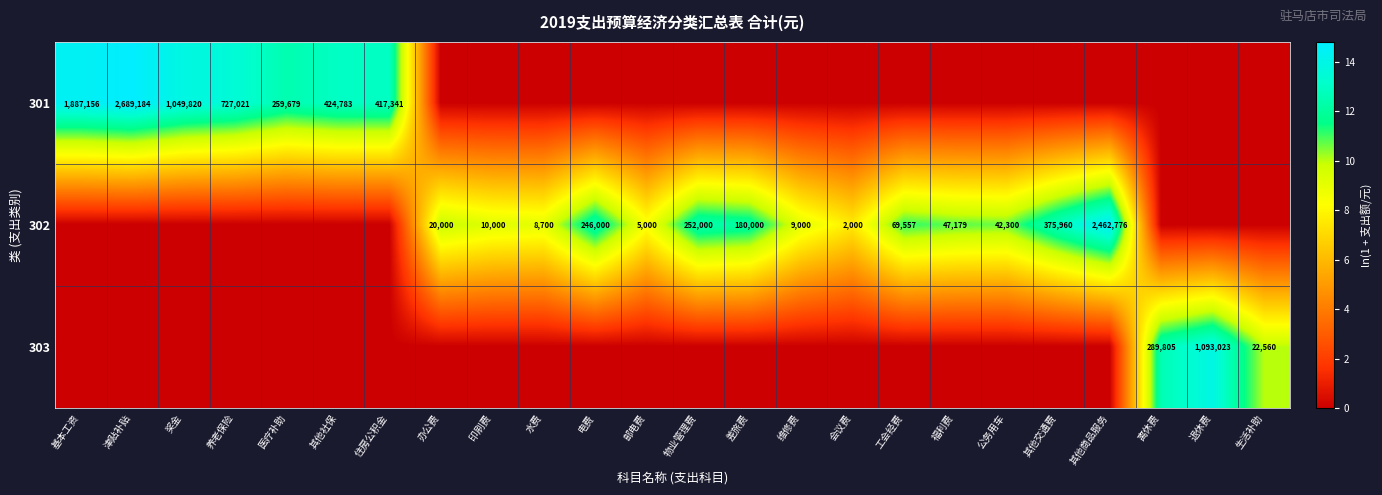

The value of 302 at 公务用车 is 42300. True or false?

True